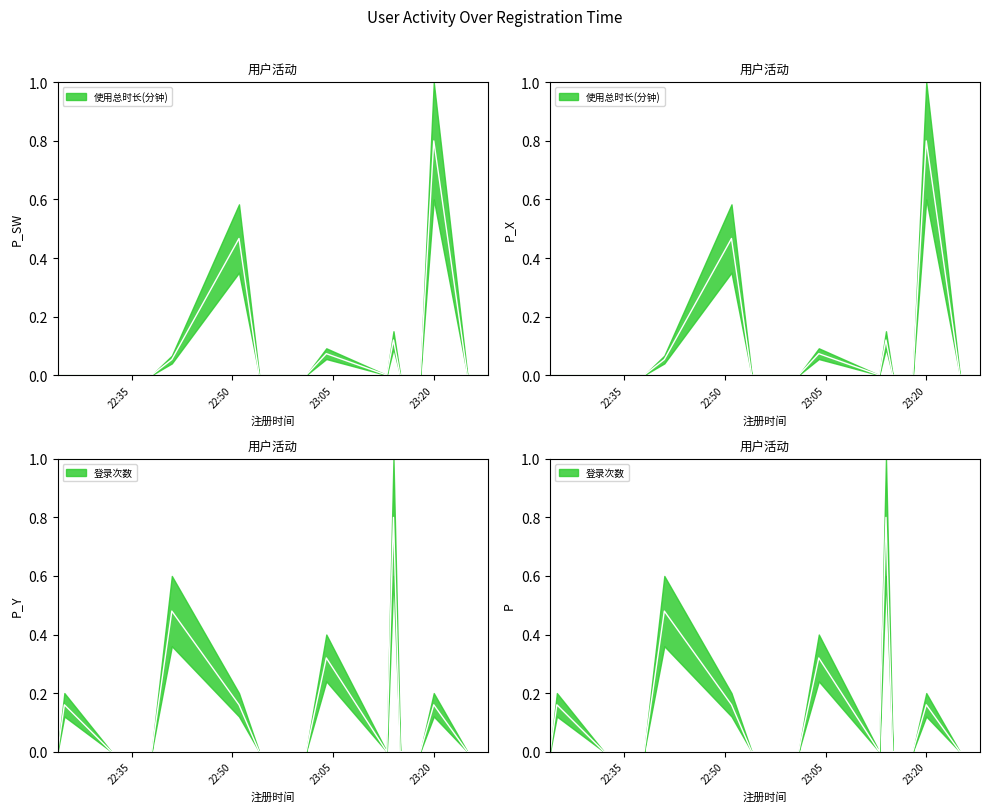

Which series has the widest spread of values?

使用总时长(分钟)